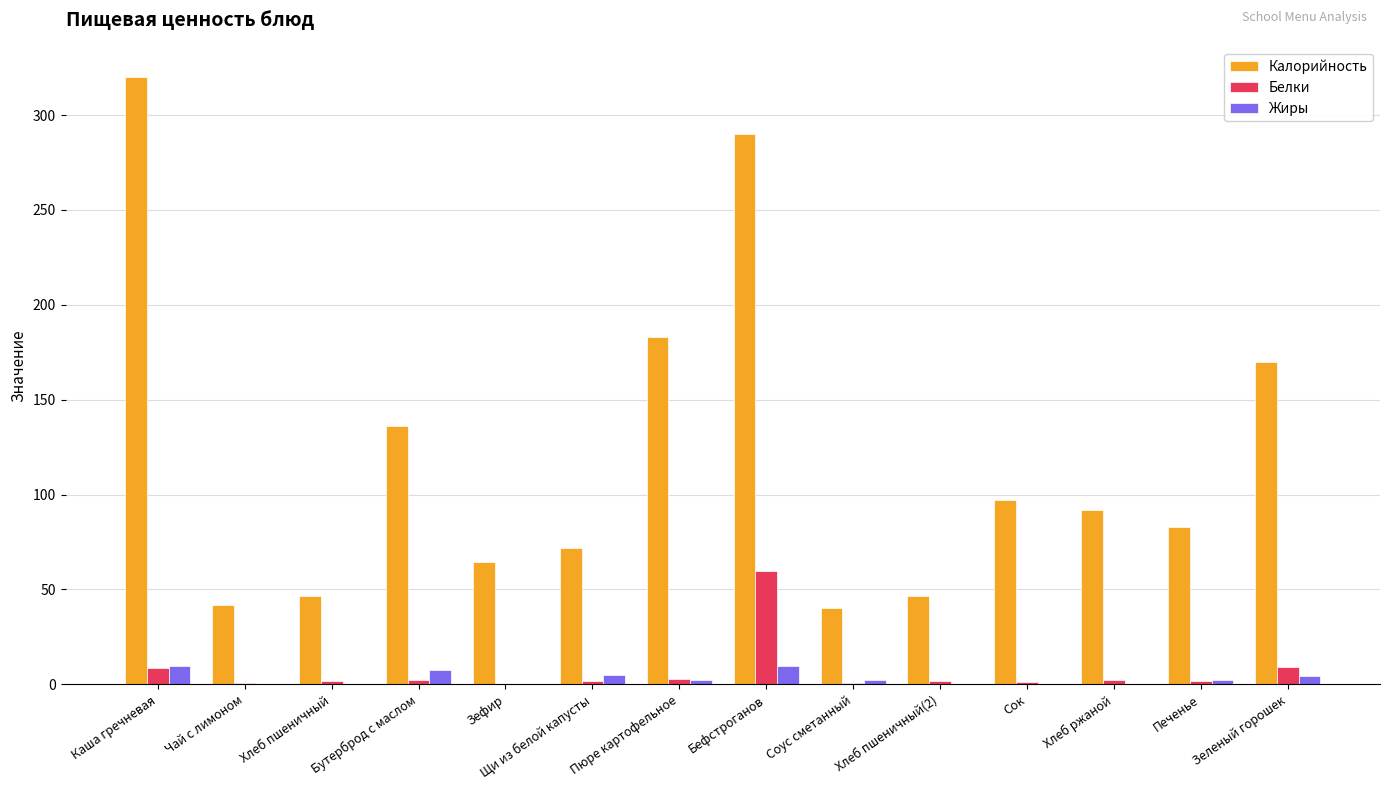

Which category has the highest value across all series?

Каша гречневая